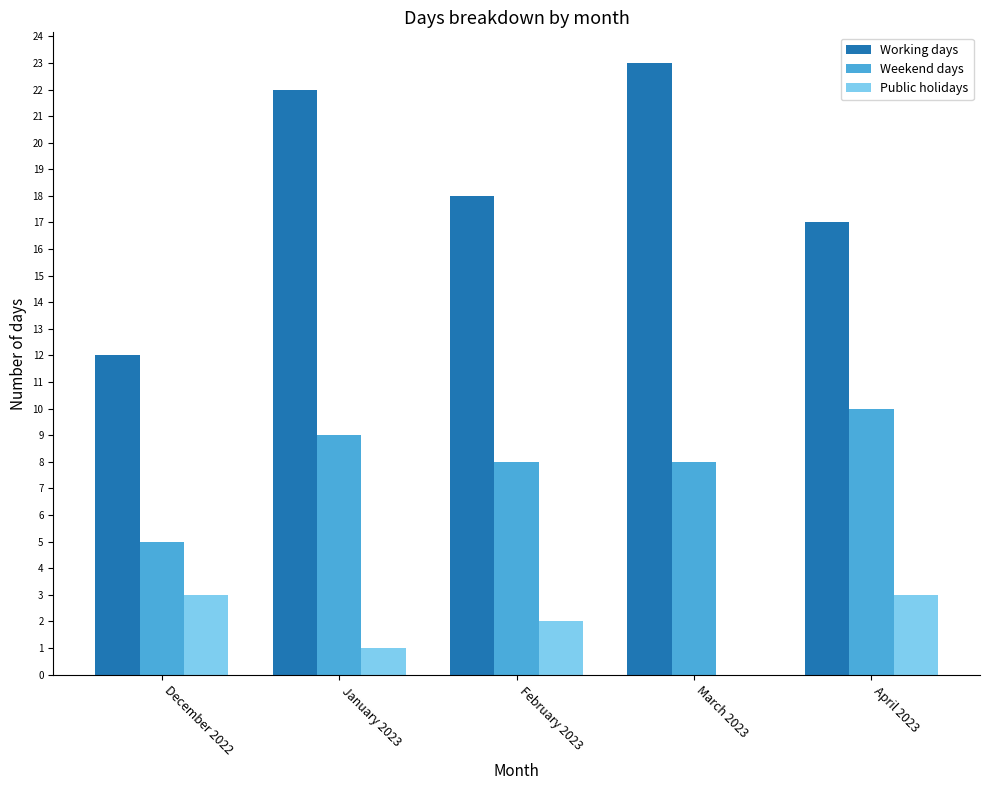

What is the maximum value shown in the chart?

23